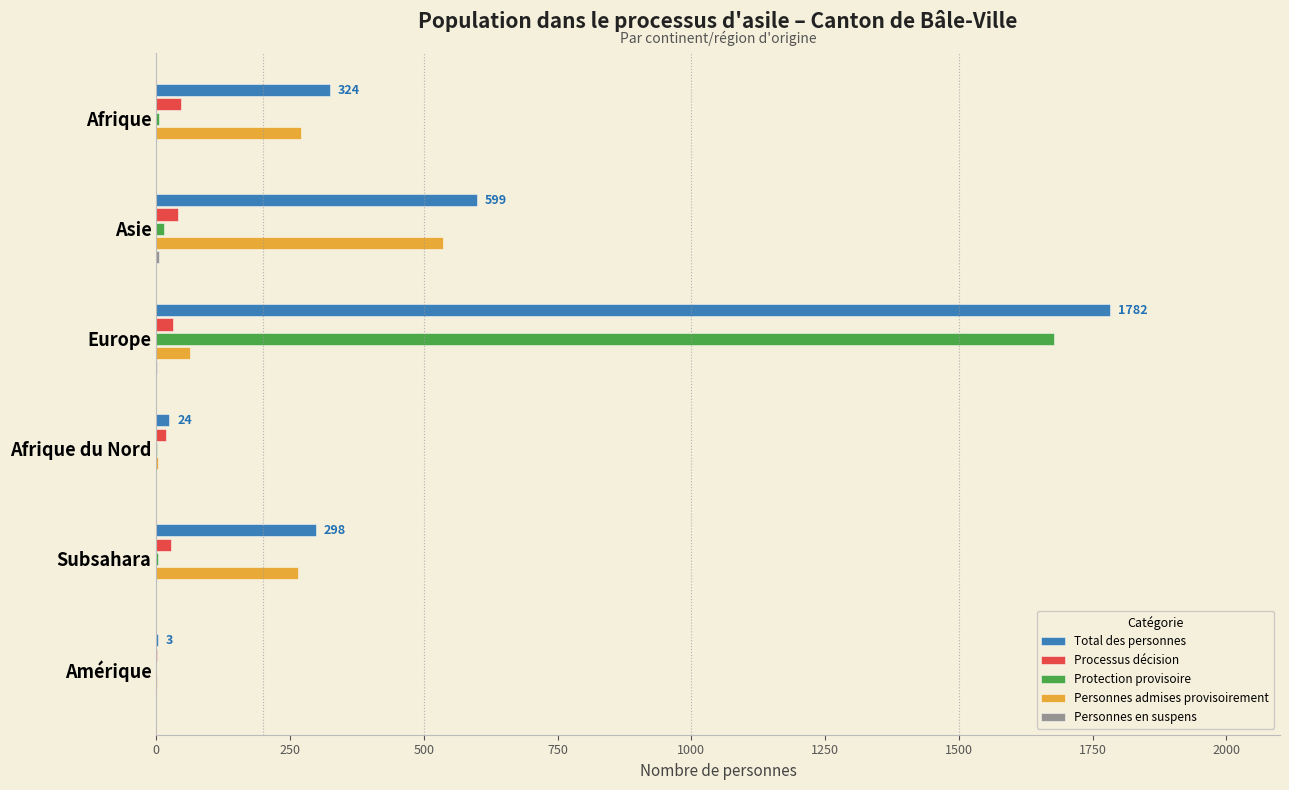

At which category does the chart reach its peak across all series?

Europe